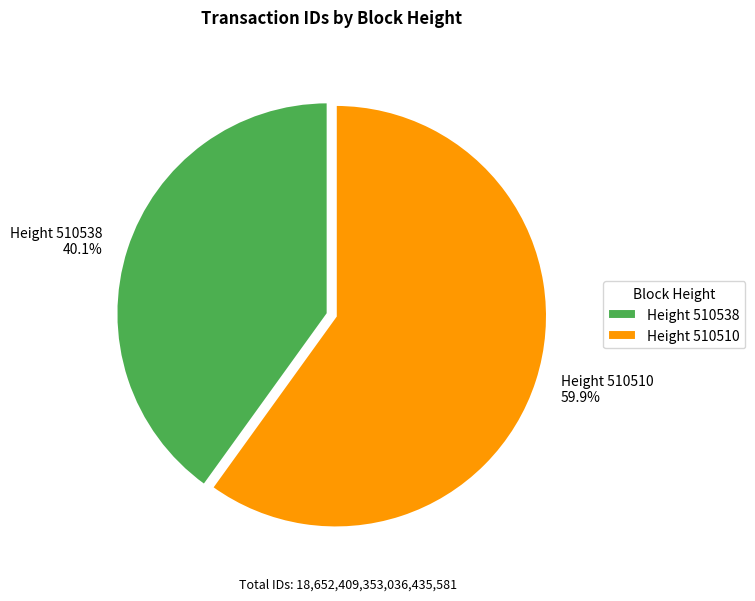

Count the number of slices in the pie.

2